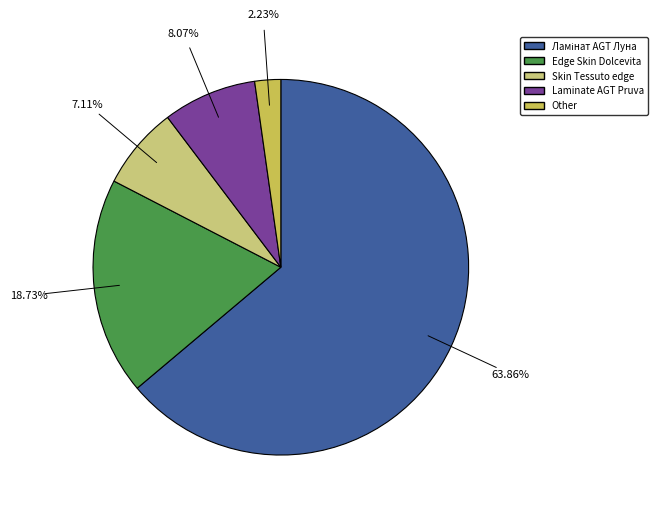

Does any single category account for the majority?

Yes